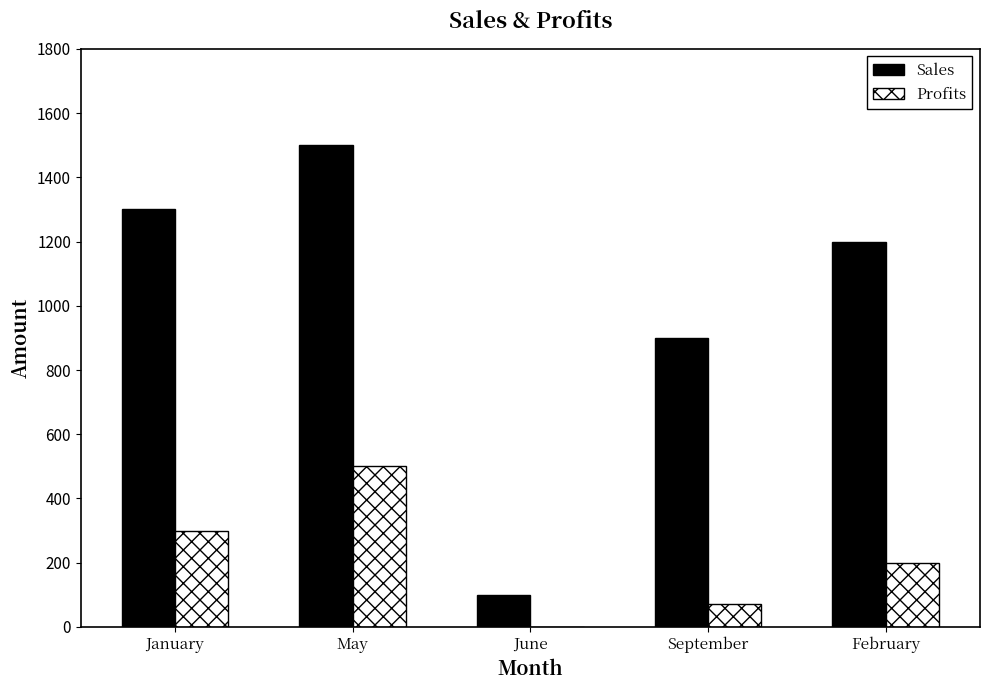

The value of Profits at May is 784. True or false?

False